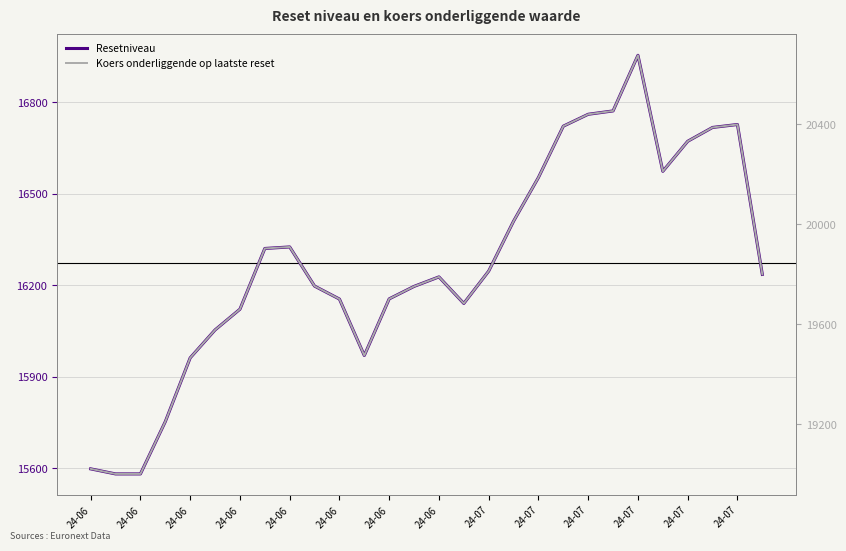

Is the value of Resetniveau at 24-06 greater than the value of Koers onderliggende op laatste reset at 24-07?

No